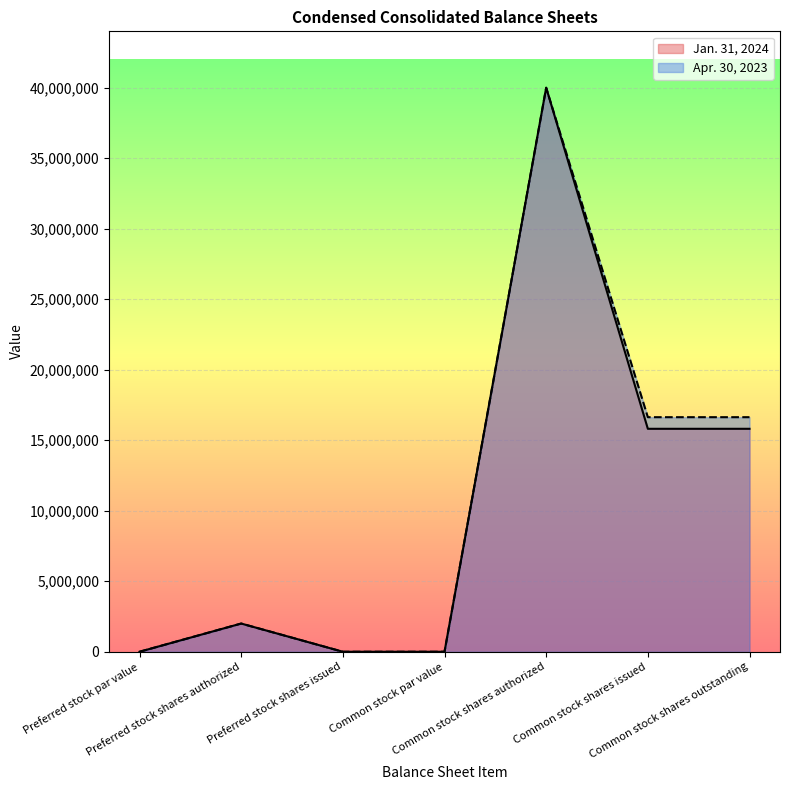

True or false: Jan. 31, 2024 has more than 1 interior local peaks.

True